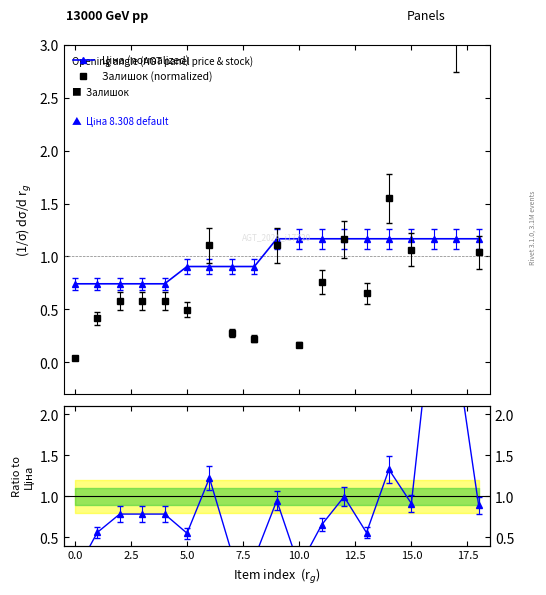

Count the number of categories in the chart.

19